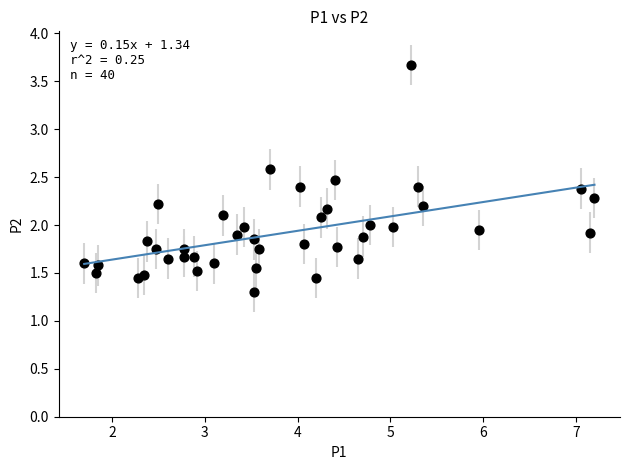

What is the range of Y values (max minus min)?

2.4